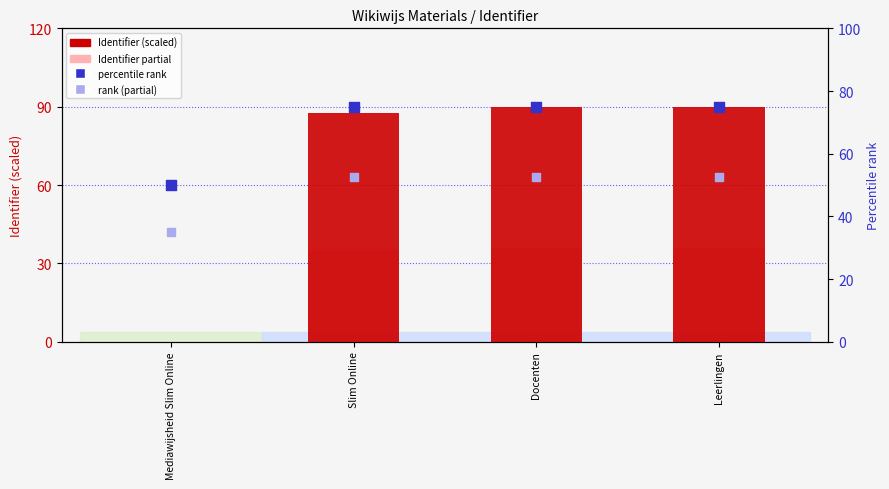

At which category is the sum across all series the highest?

Docenten